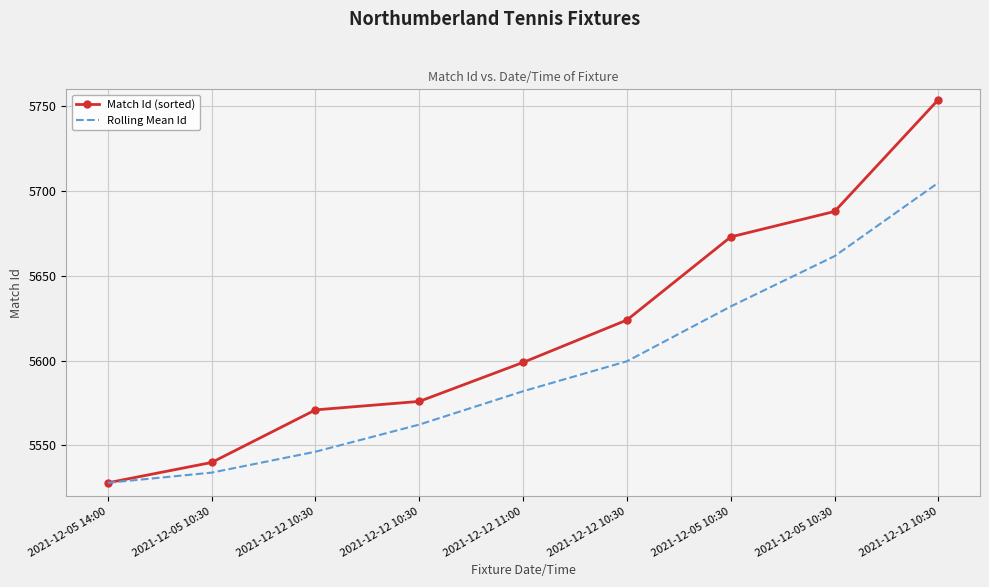

What are all the series names shown in the legend?

Match Id (sorted), Rolling Mean Id